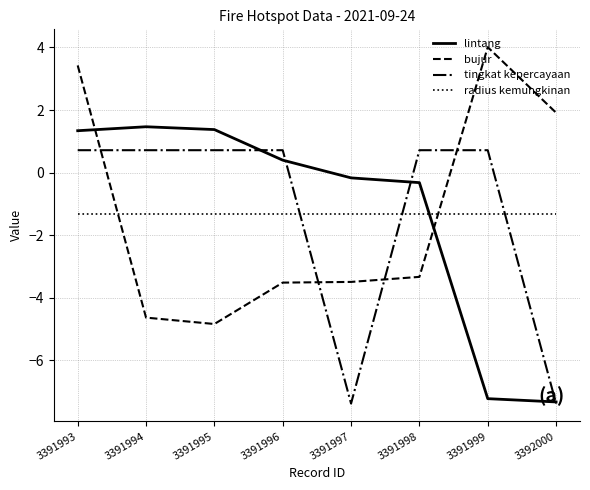

The bujur series shows 3.4 at 3391993. True or false?

True